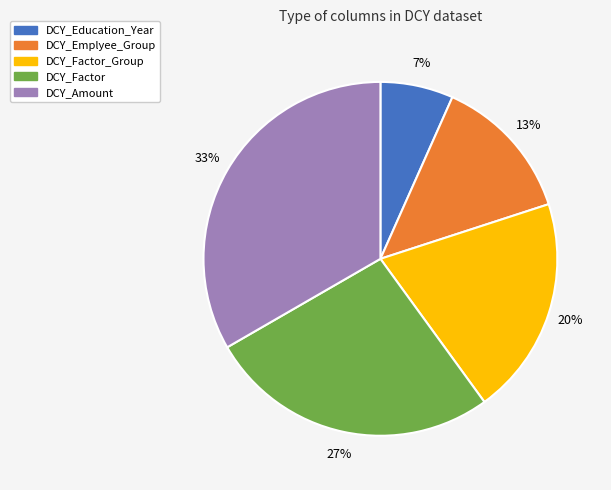

Which slice is the smallest?

DCY_Education_Year